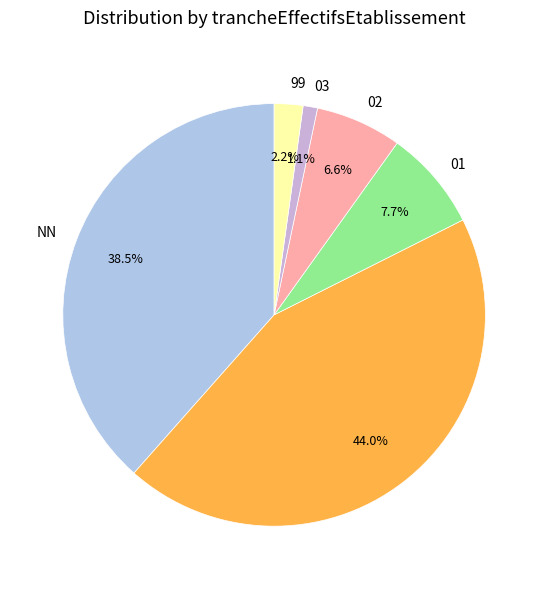

How many segments does this pie chart have?

6